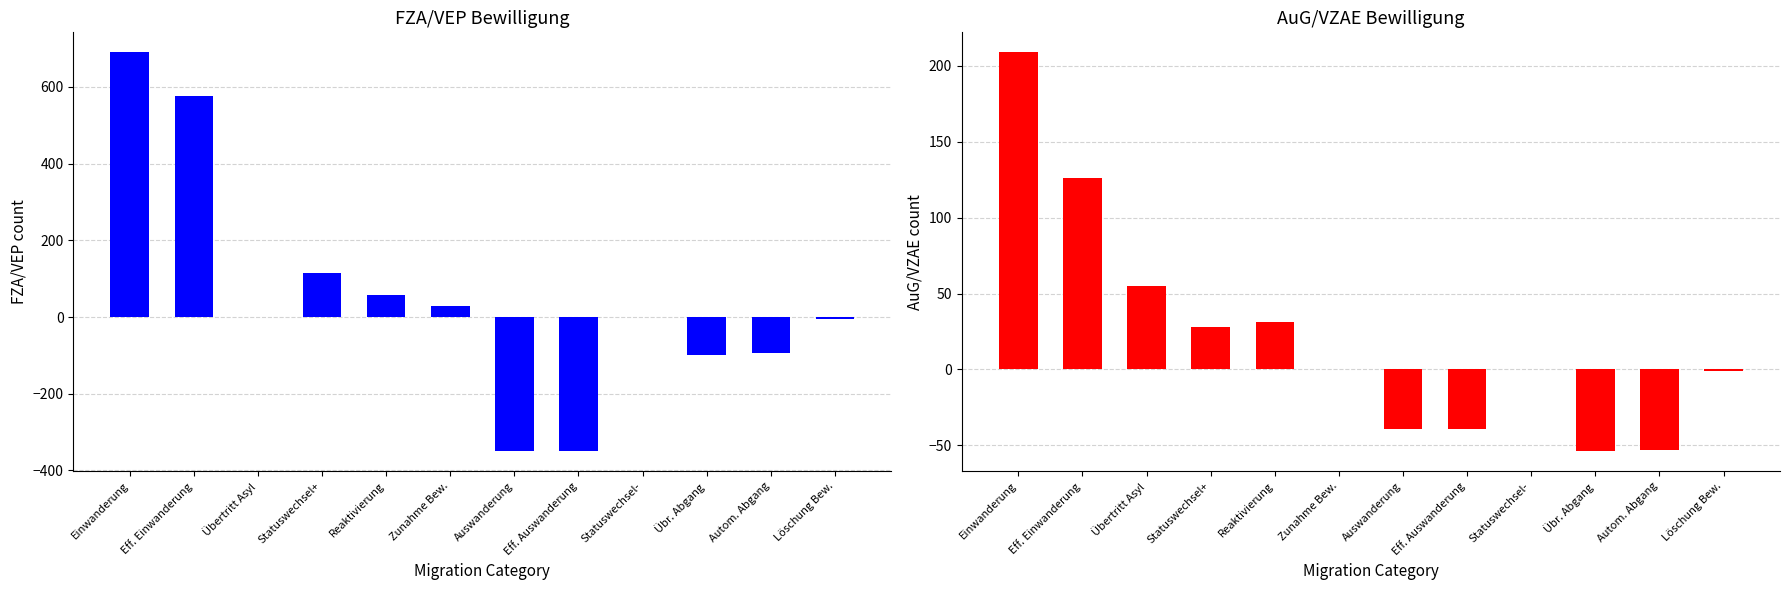

What is the label of the 12th bar from the left?

Löschung Bew.